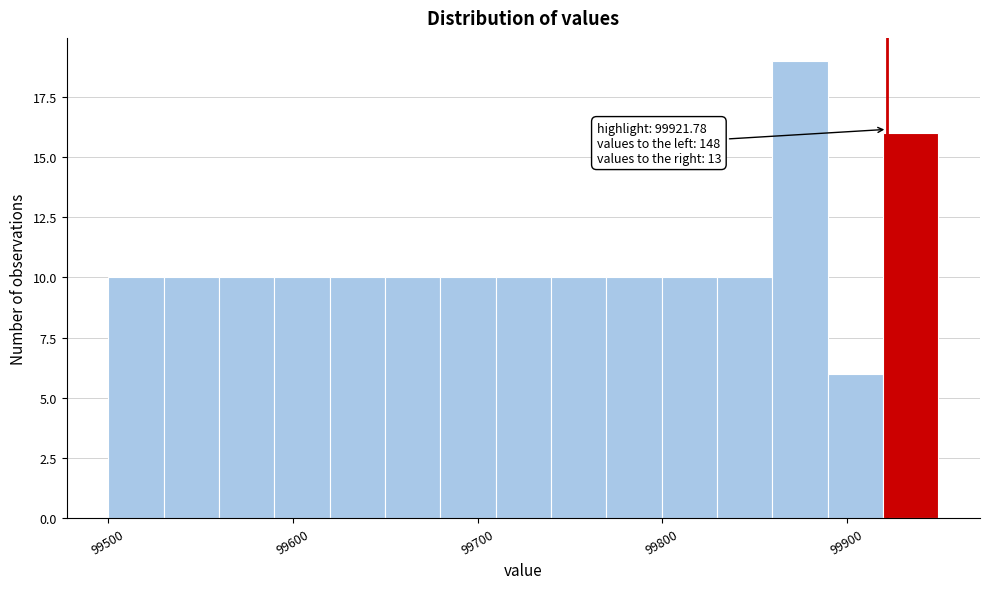

Around what value on the x-axis is the tallest bar? Give the approximate position of its centre, as read against the axis.

99870